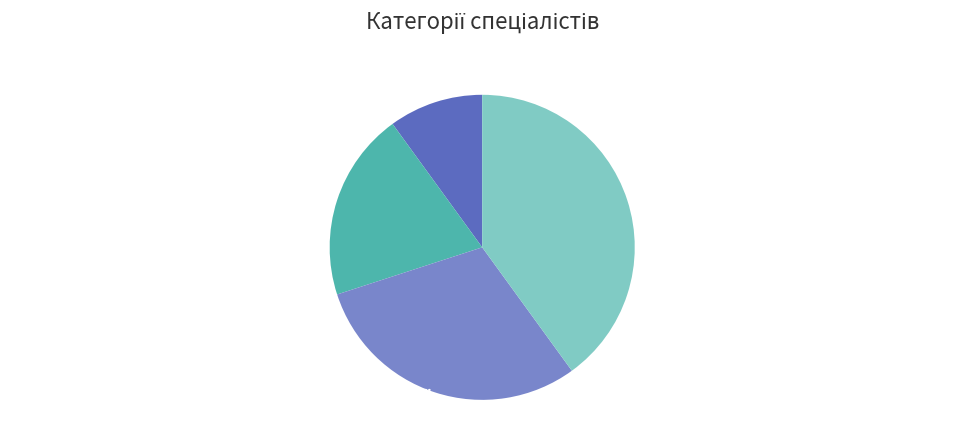

To the nearest percent, what is the difference between the largest and smallest slice percentages?

30%